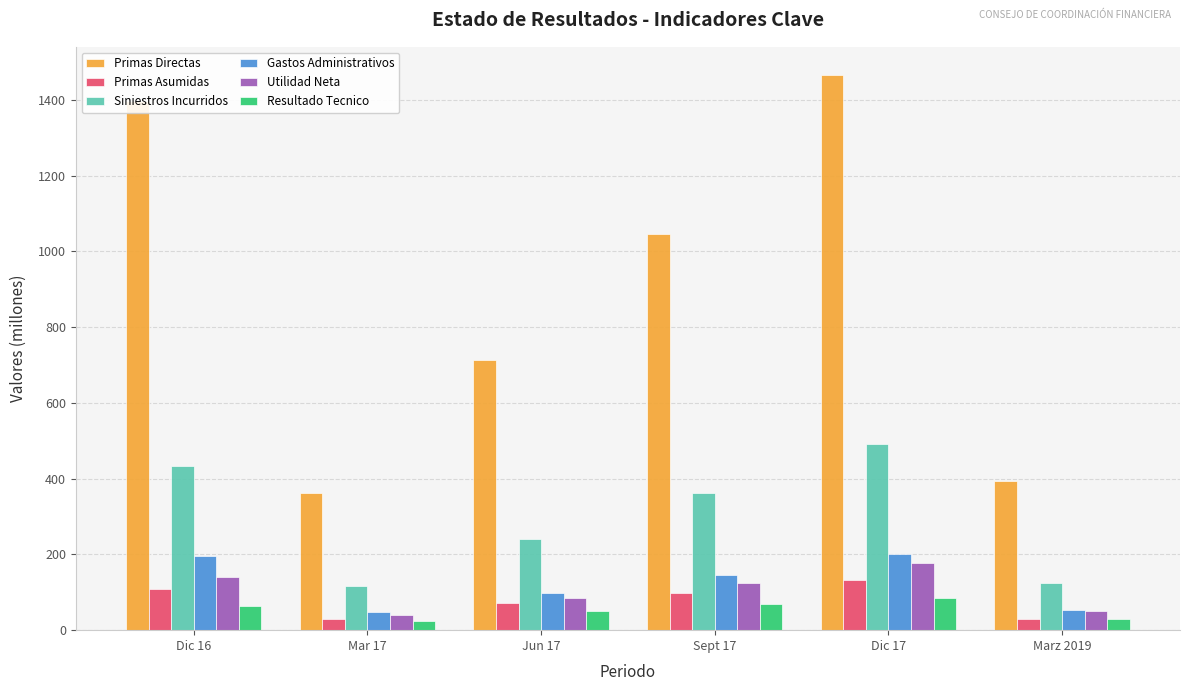

Is the value of Primas Asumidas at Dic 16 greater than the value of Resultado Tecnico at Marz 2019?

Yes